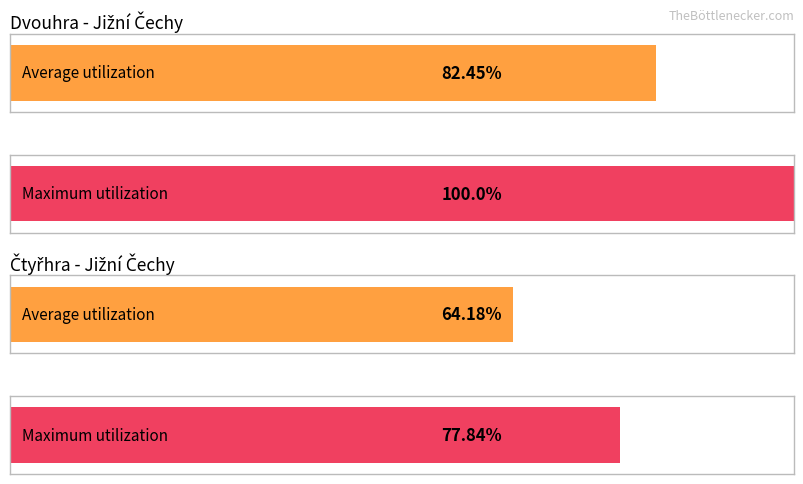

The value of Čtyřhra_pts at Hančová Adéla is 136. True or false?

False